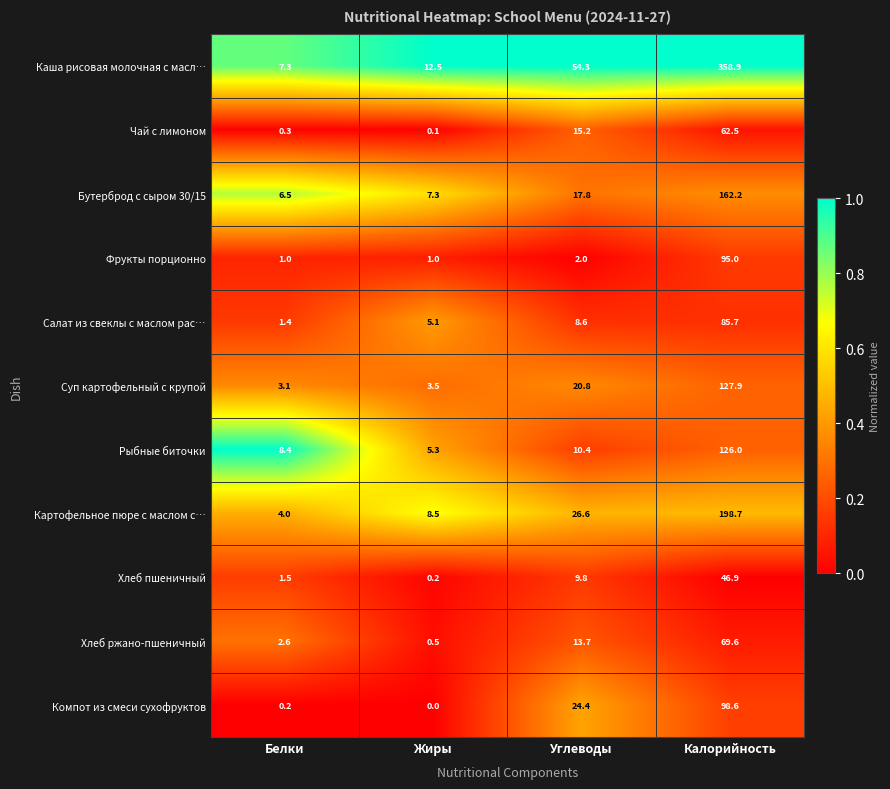

What is the approximate value of Рыбные биточки at Жиры?

5.3